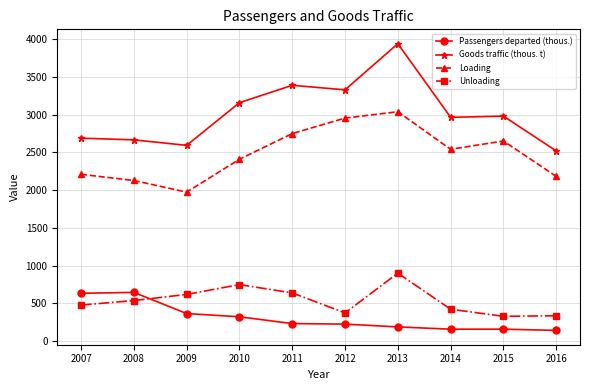

Which series has the largest total across all categories?

Goods traffic (thous. t)